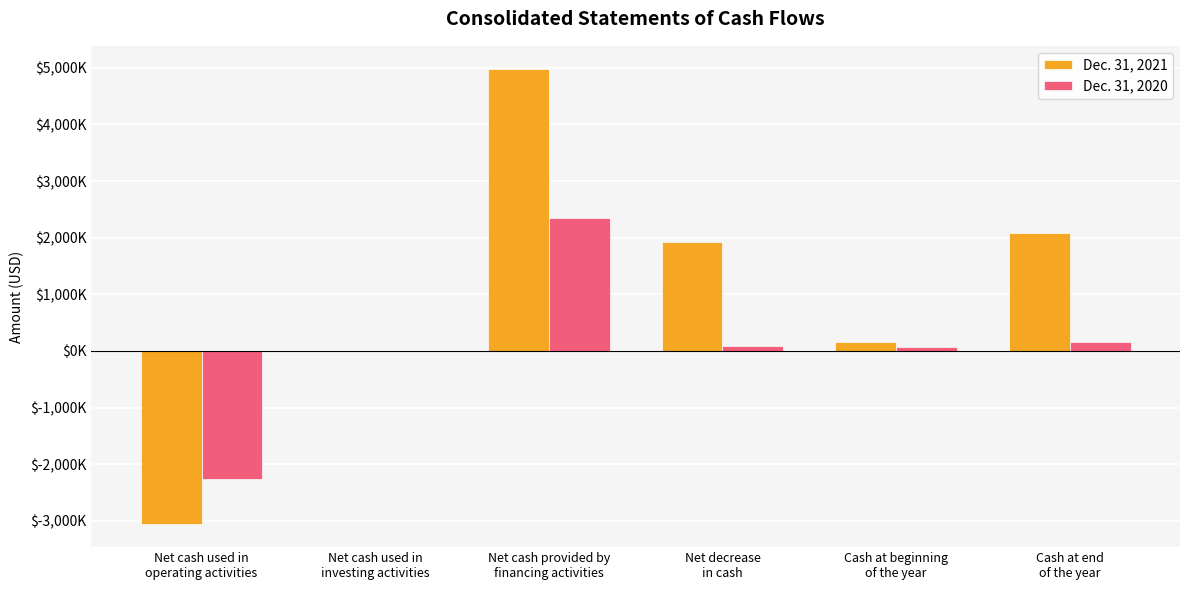

Between Cash at beginning
of the year and Net cash used in
operating activities, which is larger?

Cash at beginning
of the year